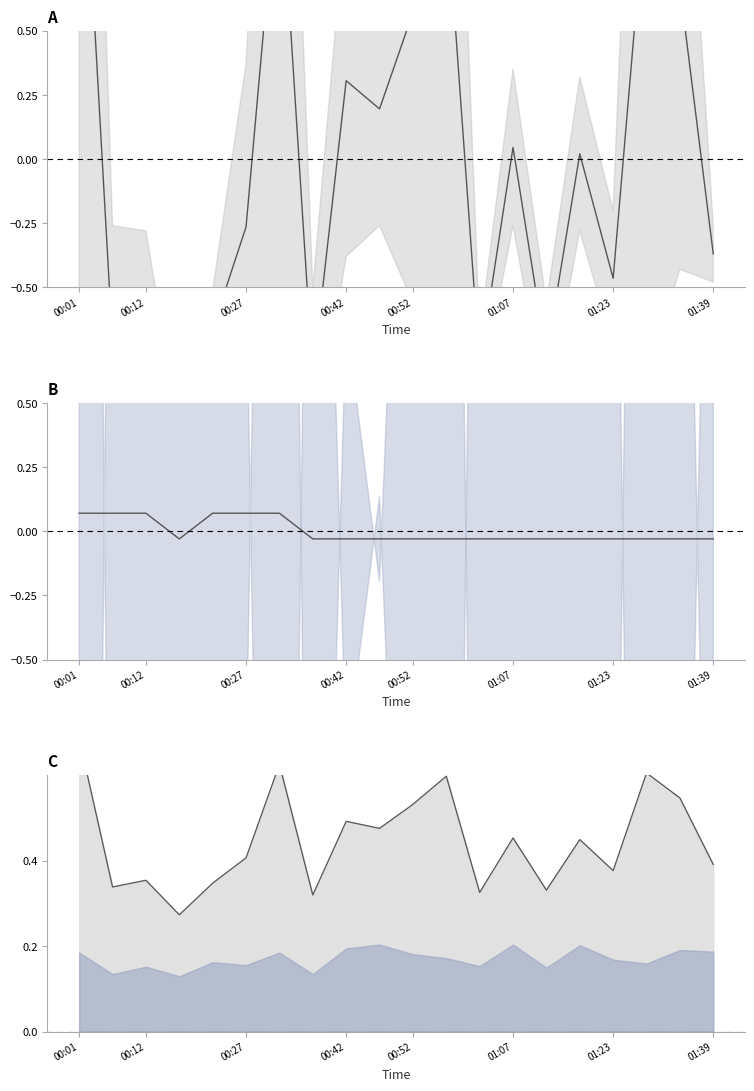

Where is the first local minimum for mean (SDS)?

00:12